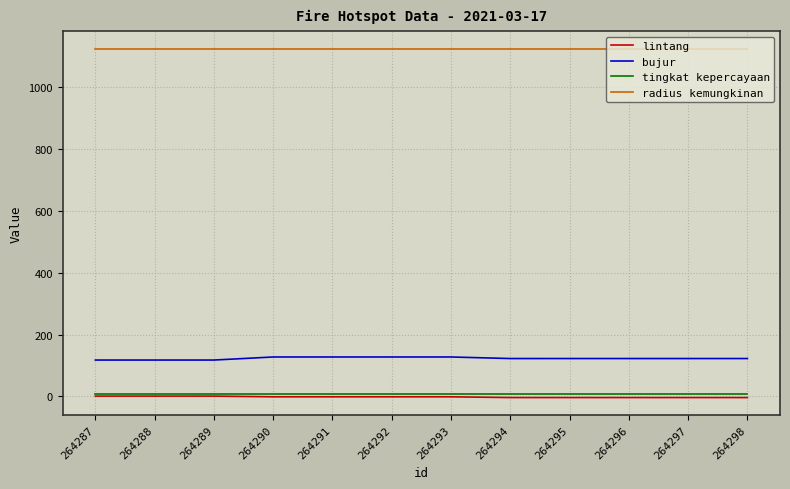

What is the sum of the tingkat kepercayaan values at 264290 and 264288?

16.0